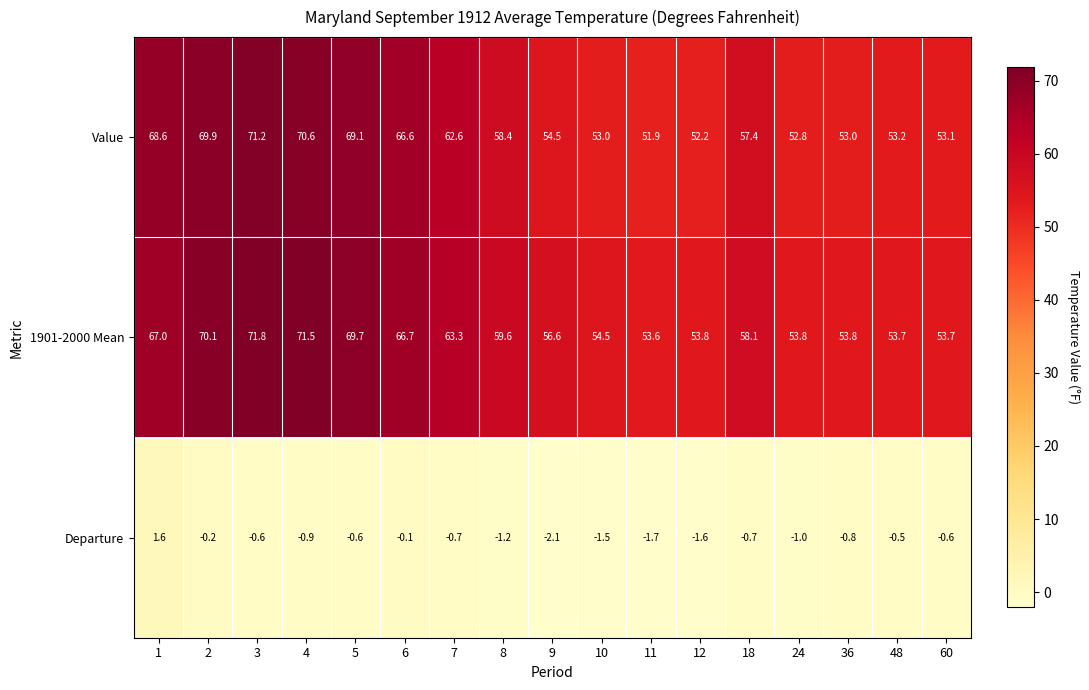

What is the average value of the Departure series?

-0.8